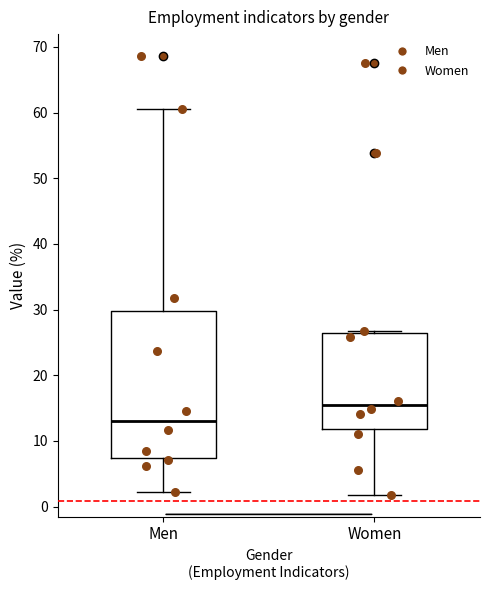

Reading left to right, read every box against the y-axis: the position of its median line, the range the box covers, and the ends of its whiskers. The values are not printed on the chart, so give them approximately, as read against the axis.

Men: median 13, box 7 to 30, whiskers 2 to 61
Women: median 16, box 12 to 26, whiskers 2 to 27